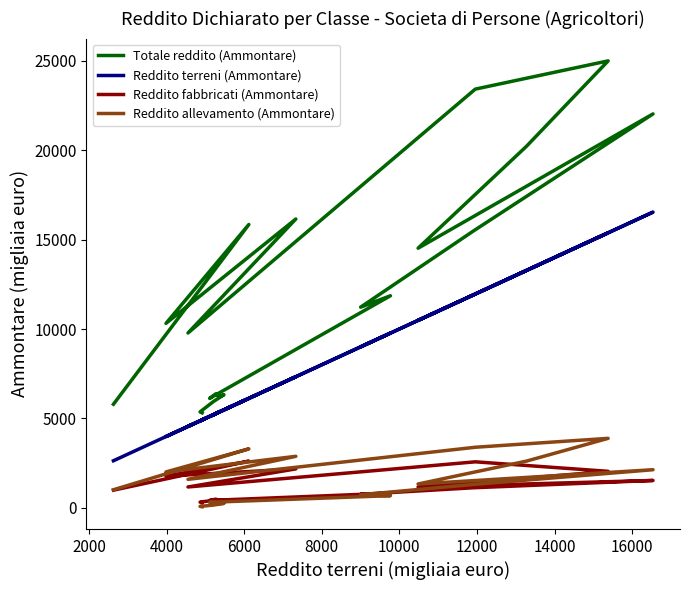

Does the chart display data point markers on the line(s)?

No